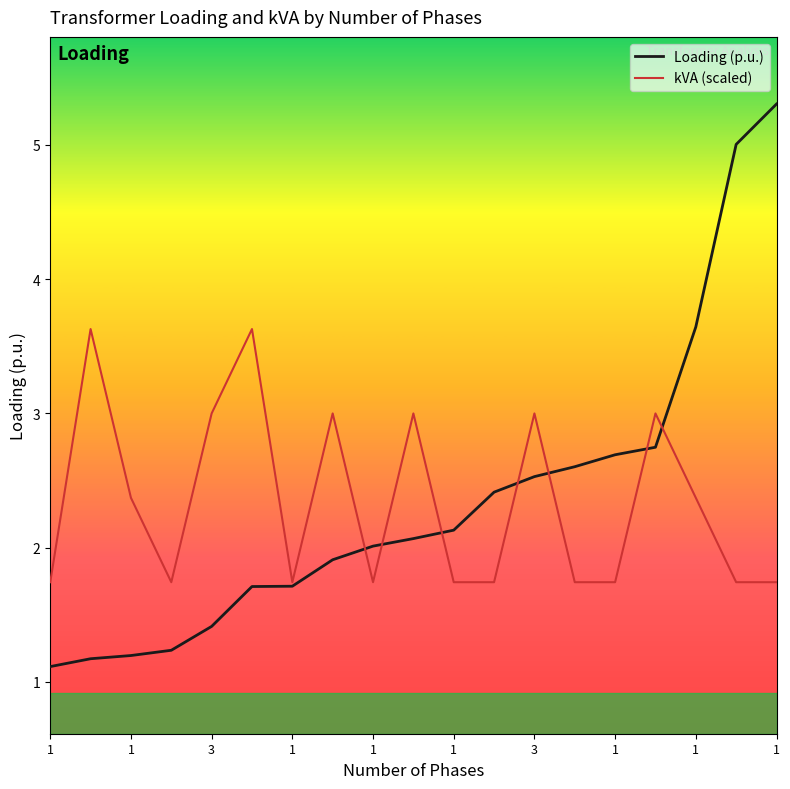

What is the minimum value for kVA (scaled)?

1.7